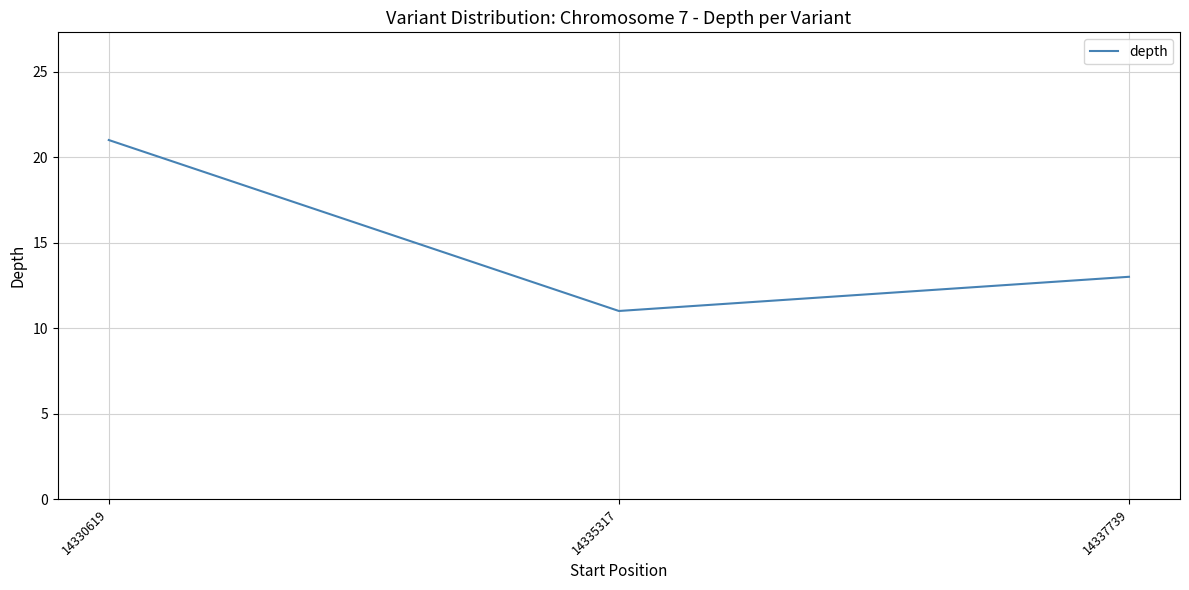

What is the sum of all values?

45